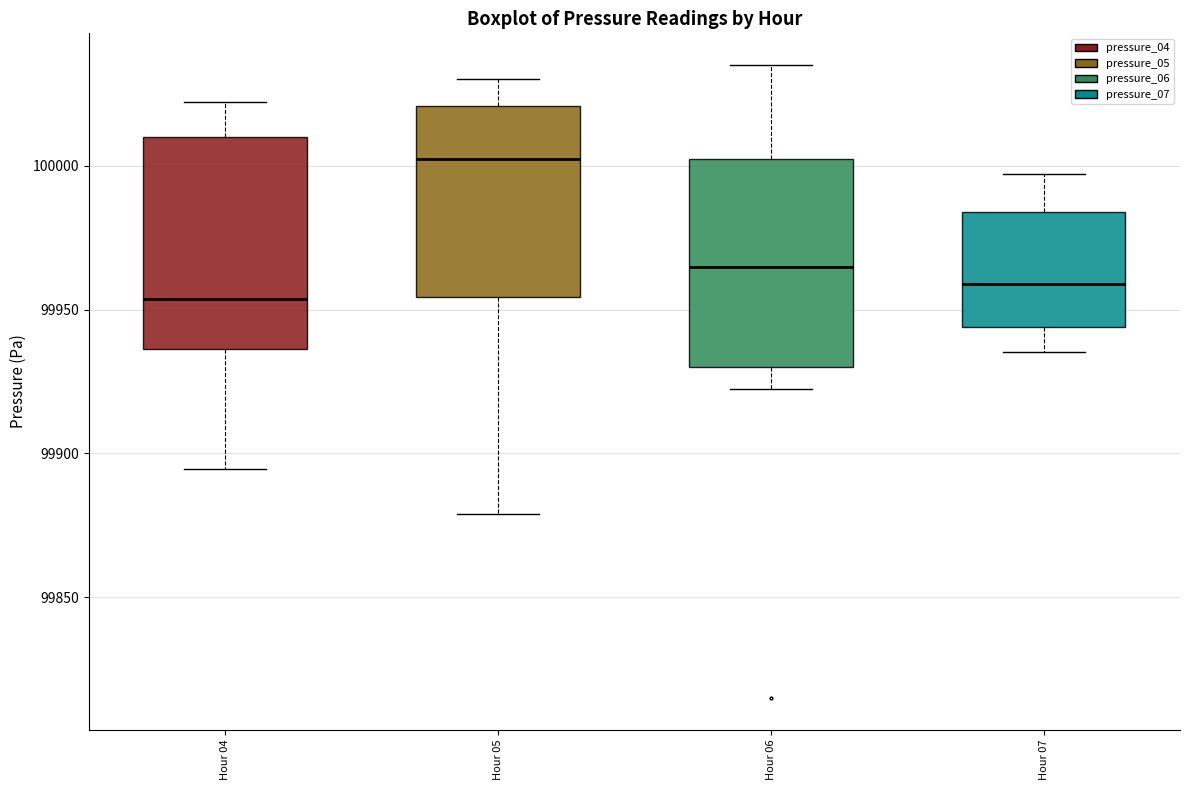

Reading left to right, transcribe this box plot: for each box, give where its median line is, the range the box spans, and where its two whiskers end, as read against the y-axis. The values are not printed on the chart, so give them approximately, as read against the axis.

Hour 04: median 99955, box 99935 to 100010, whiskers 99895 to 100020
Hour 05: median 100000, box 99955 to 100020, whiskers 99880 to 100030
Hour 06: median 99965, box 99930 to 100000, whiskers 99920 to 100035
Hour 07: median 99960, box 99945 to 99985, whiskers 99935 to 99995